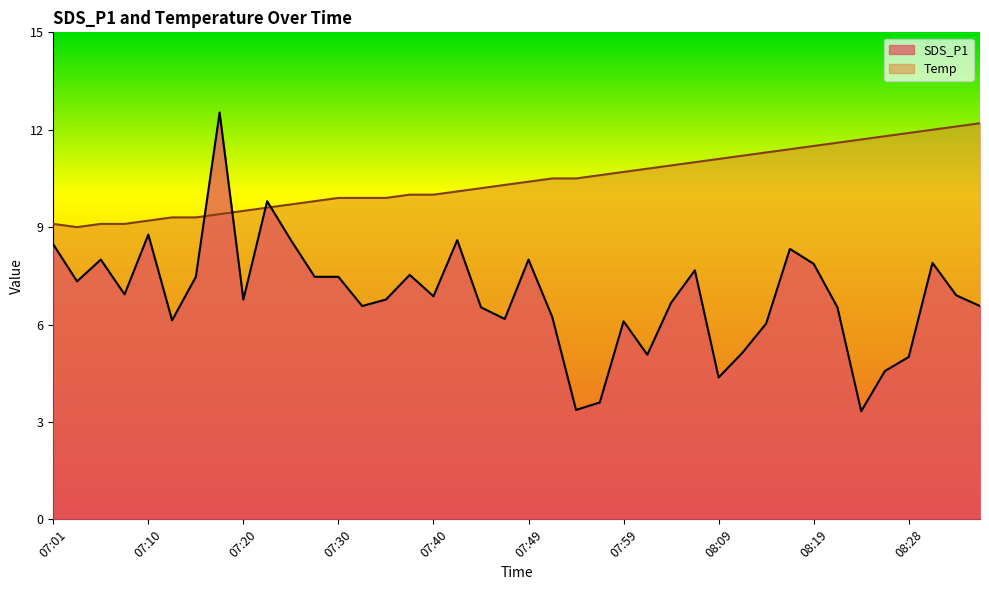

What are all the series names shown in the legend?

SDS_P1, Temp